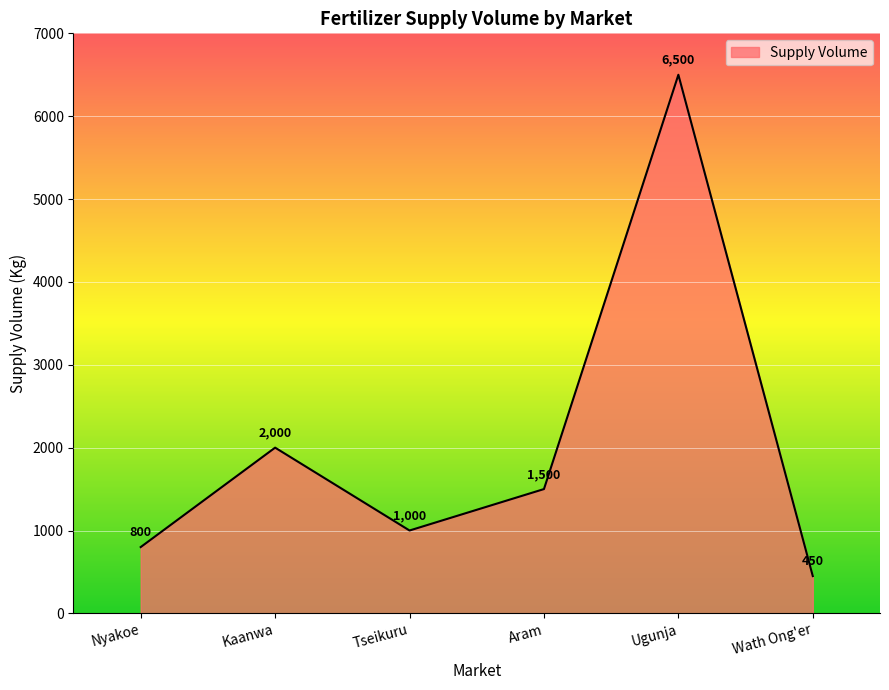

Which label corresponds to the smallest value in the chart?

Wath Ong'er